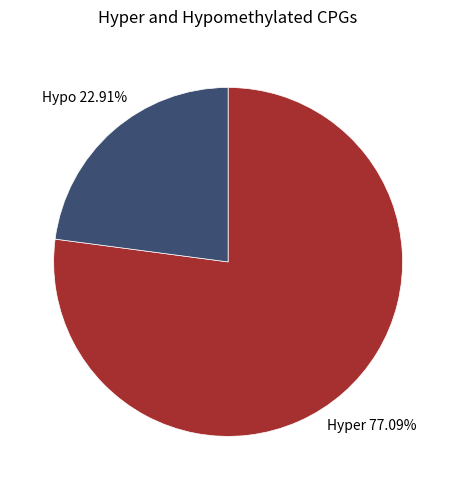

How many segments does this pie chart have?

2